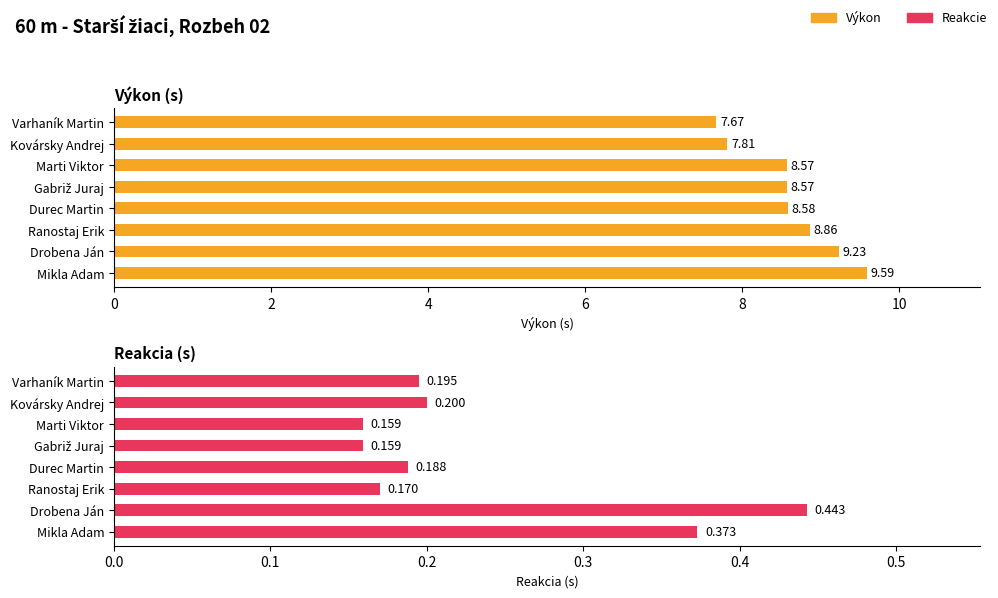

Reading left to right, extract all data points from this chart.

Výkon: 7.7	7.8	8.6	8.6	8.6	8.9	9.2	9.6
Reakcie: 0.2	0.2	0.2	0.2	0.2	0.2	0.4	0.4